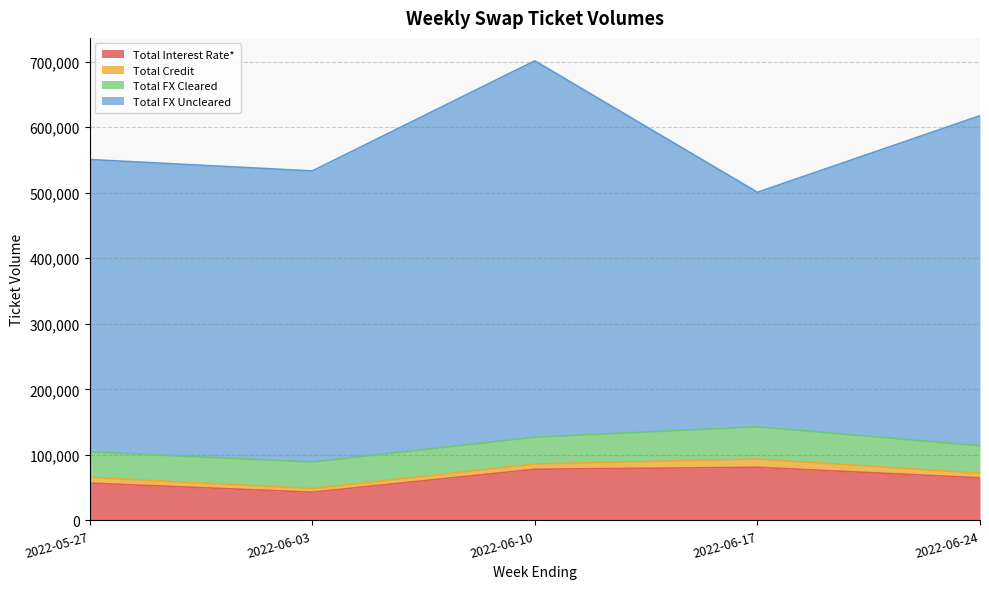

What is the label of the 1st point from the right?

2022-06-24